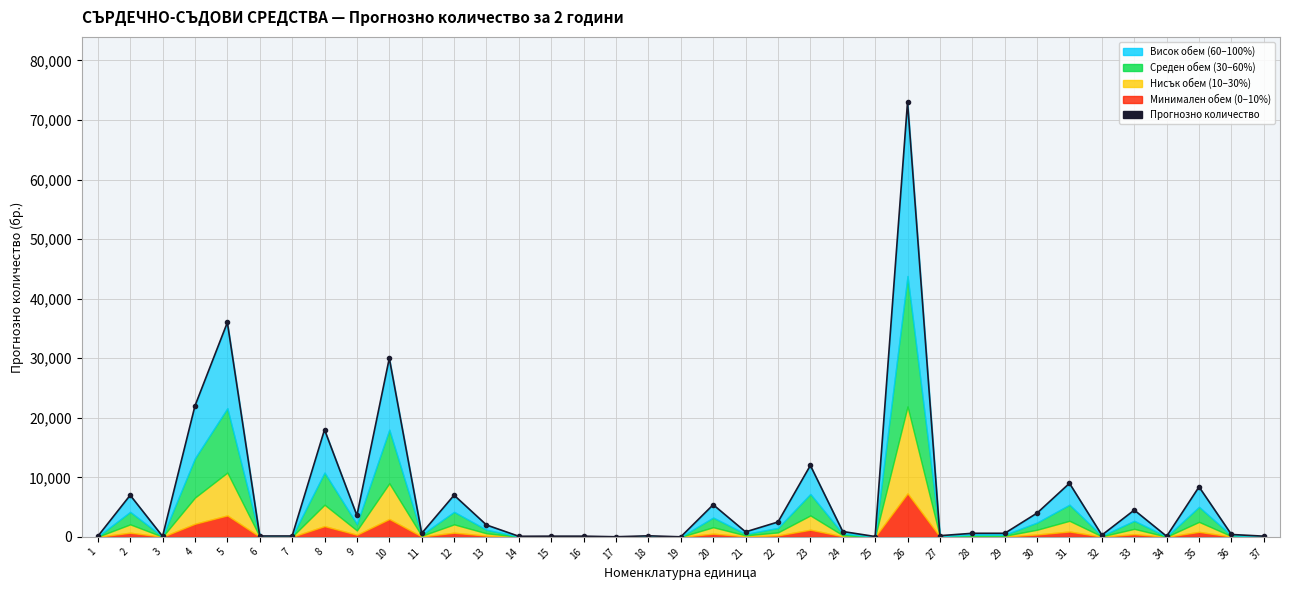

List the labels in order of value, largest first.

26, 5, 10, 4, 8, 23, 31, 35, 2, 12, 20, 33, 30, 9, 22, 13, 24, 21, 11, 28, 29, 36, 32, 27, 18, 6, 7, 15, 16, 37, 1, 14, 34, 3, 25, 17, 19